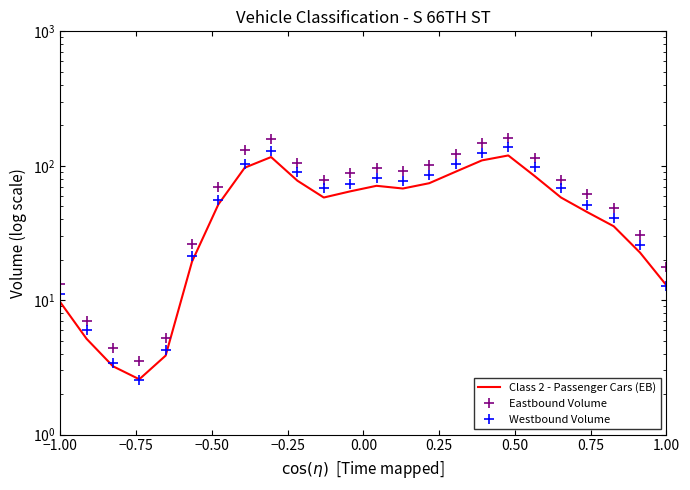

What is the value of the 10th point from the left?

77.4